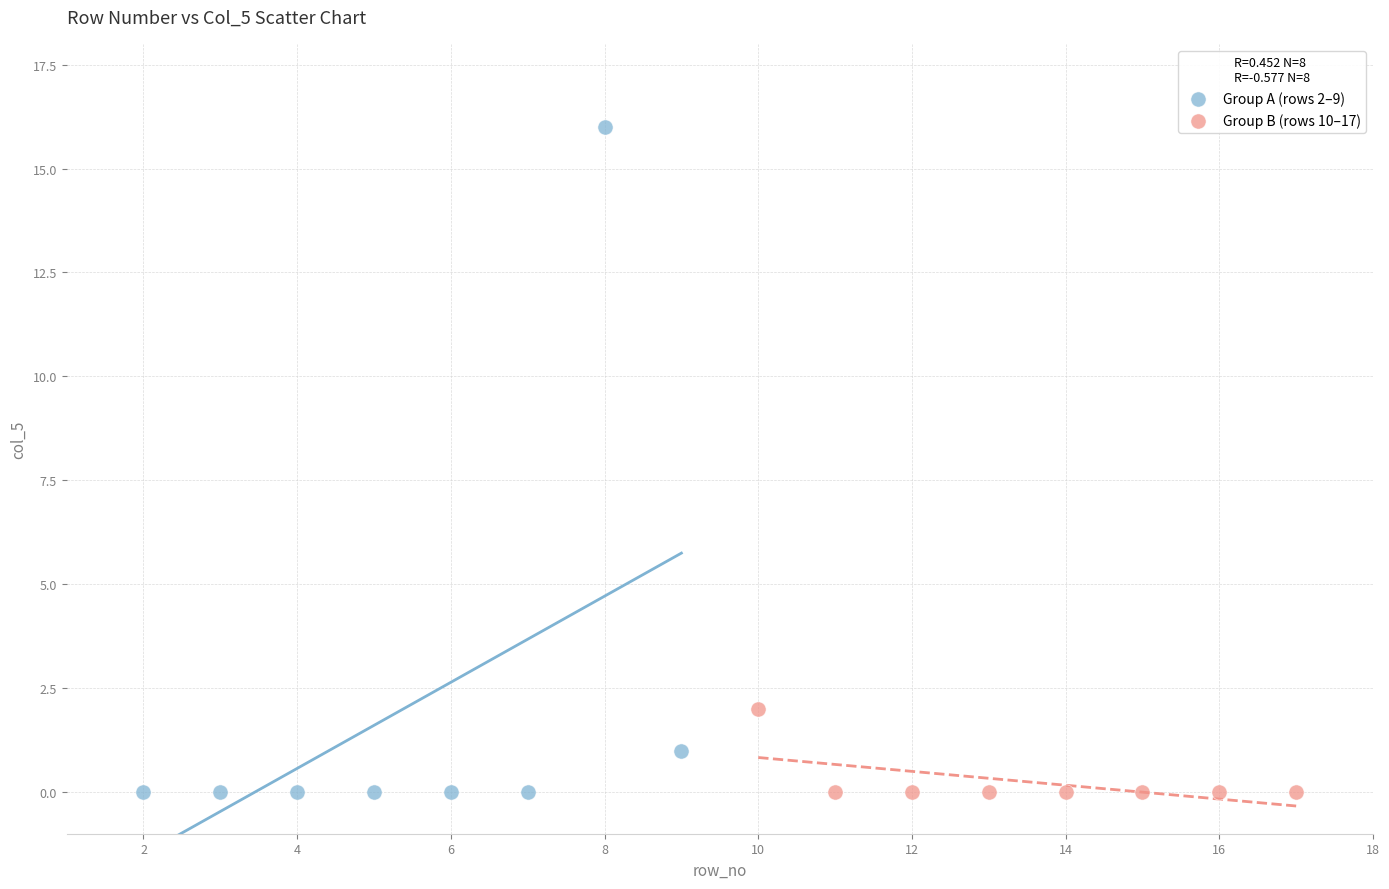

Which series has the widest spread of Y values?

Group A (rows 2–9)